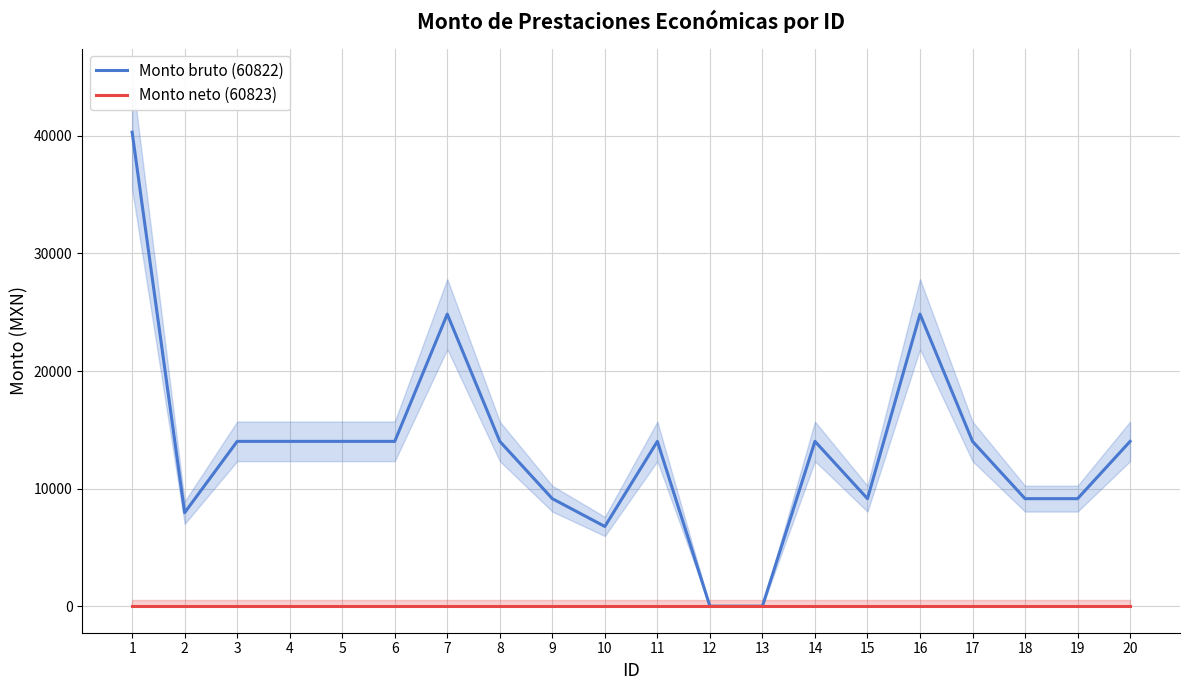

At which category does the chart reach its minimum across all series?

12